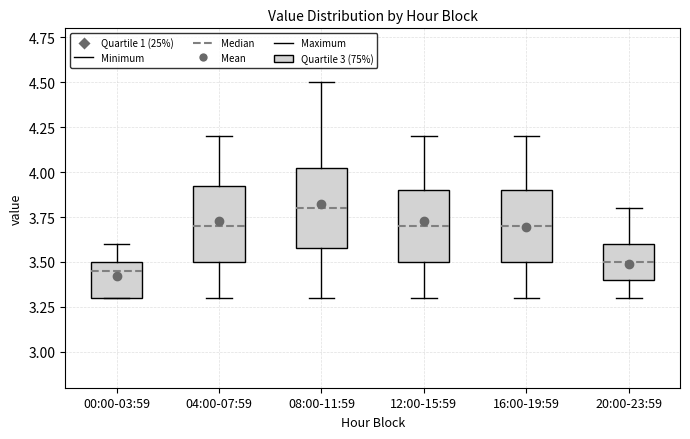

Reading left to right, transcribe this box plot: for each box, give where its median line is, the range the box spans, and where its two whiskers end, as read against the y-axis. The values are not printed on the chart, so give them approximately, as read against the axis.

00:00-03:59: median 3.45, box 3.30 to 3.50, whiskers 3.30 to 3.60
04:00-07:59: median 3.70, box 3.50 to 3.95, whiskers 3.30 to 4.20
08:00-11:59: median 3.80, box 3.60 to 4.05, whiskers 3.30 to 4.50
12:00-15:59: median 3.70, box 3.50 to 3.90, whiskers 3.30 to 4.20
16:00-19:59: median 3.70, box 3.50 to 3.90, whiskers 3.30 to 4.20
20:00-23:59: median 3.50, box 3.40 to 3.60, whiskers 3.30 to 3.80